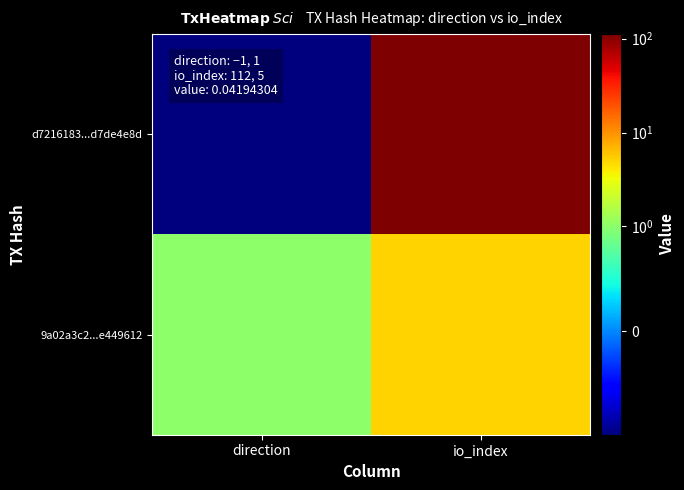

Which series has the largest range (max minus min)?

d7216183...d7de4e8d